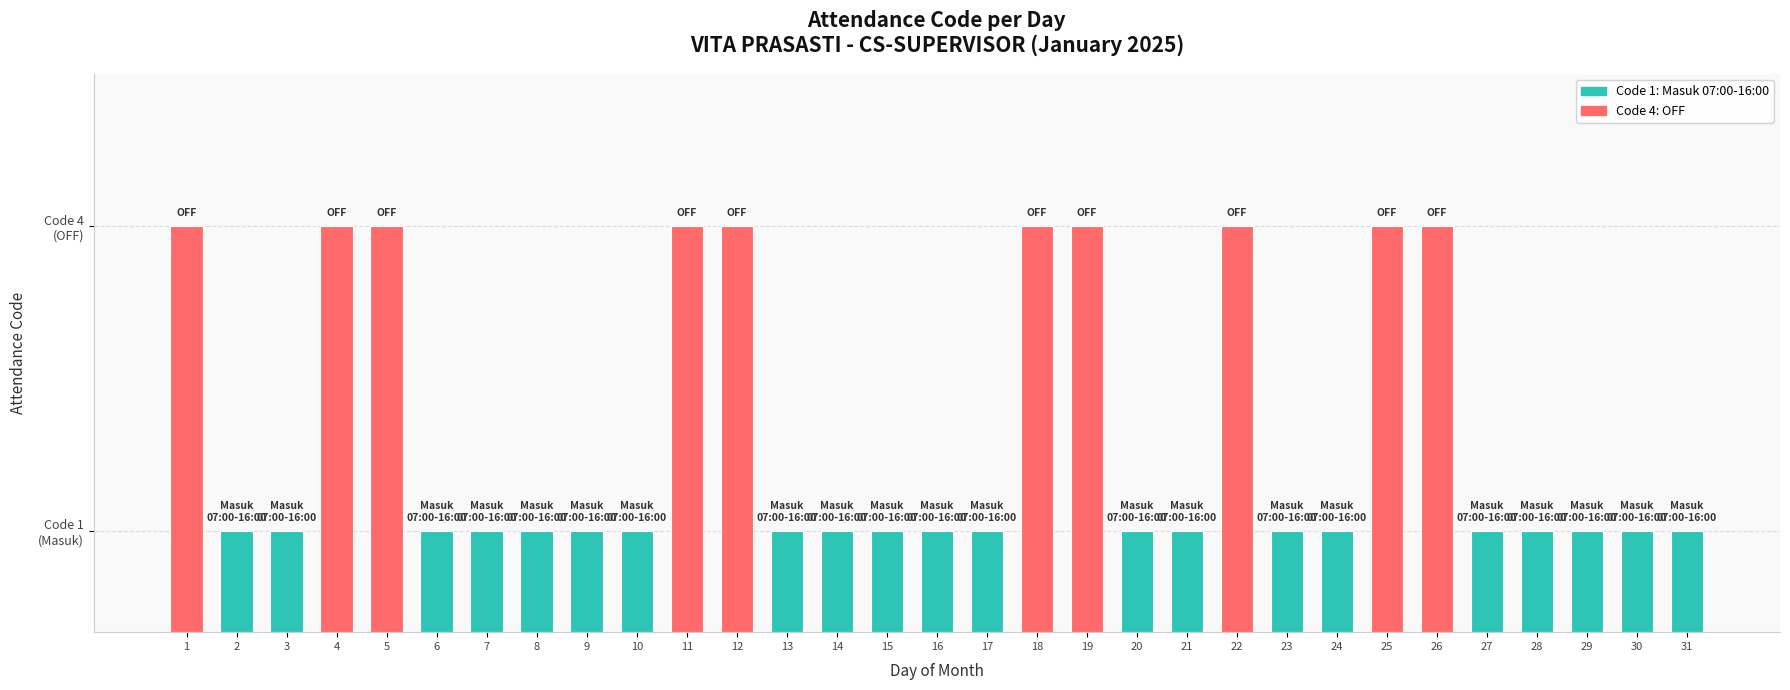

Does the chart contain any negative values?

No